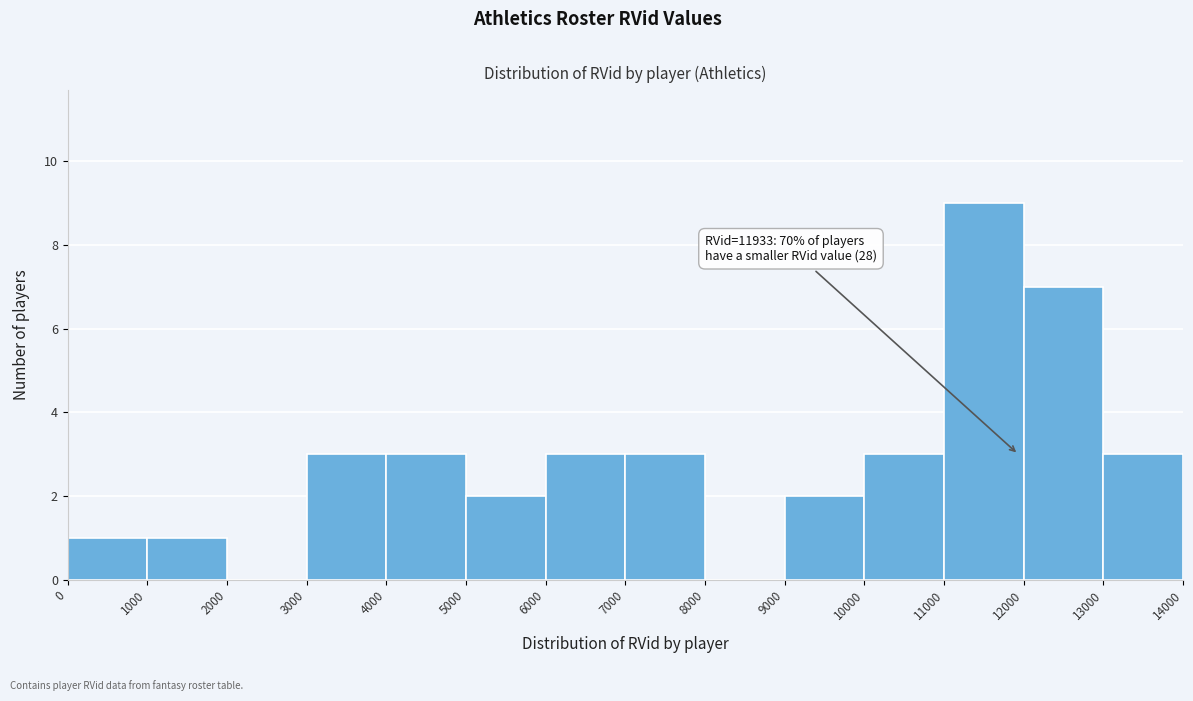

Which range on the x-axis has the tallest bar?

11000 to 12000